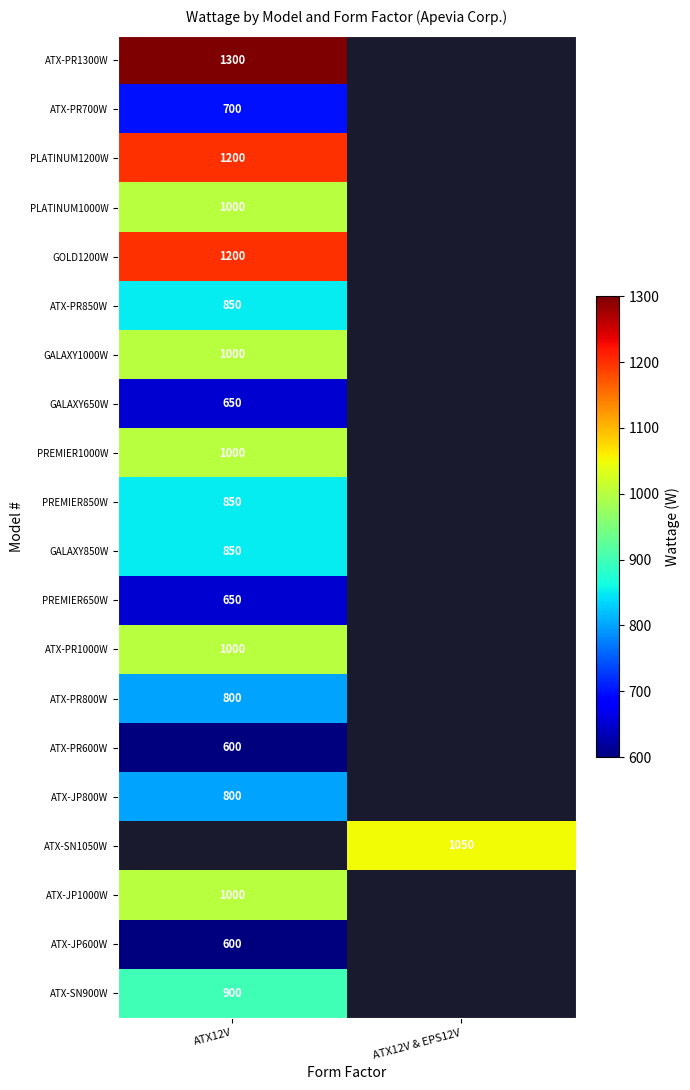

Is it true that ATX-JP600W equals 600 at ATX12V?

True